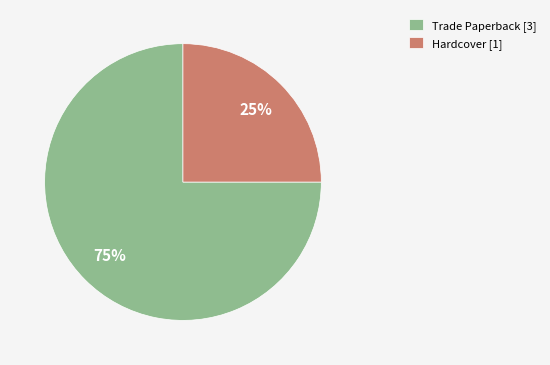

To the nearest percent, what is the combined percentage of Trade Paperback and Hardcover?

100%